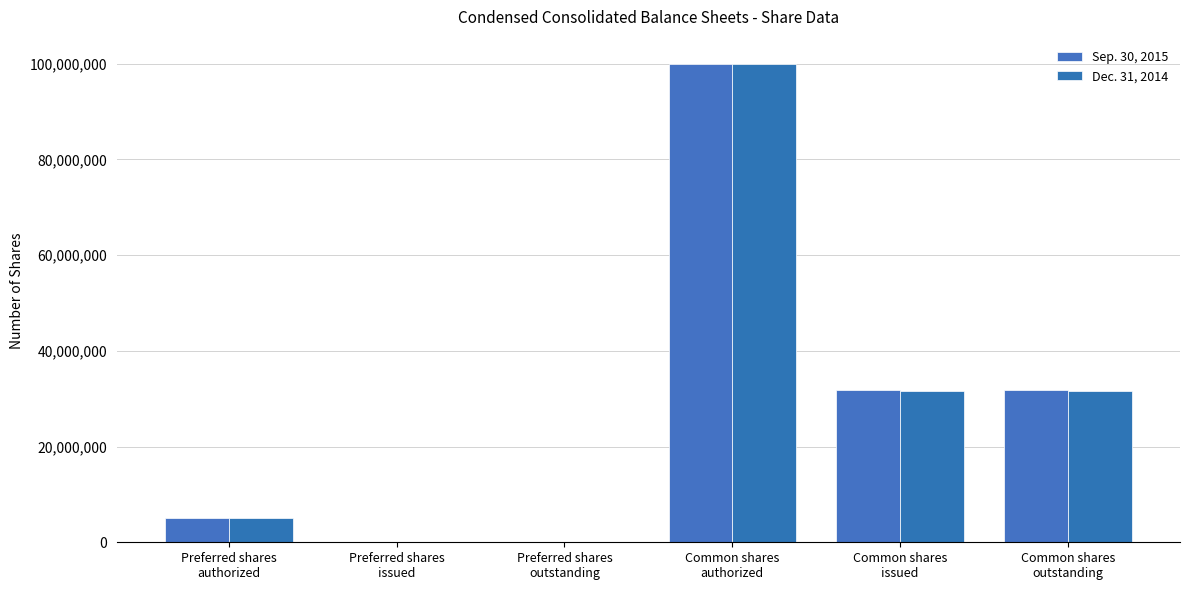

Reading left to right, extract all data points from this chart.

Sep. 30, 2015: 5000000	0	0	100000000	31848857	31848857
Dec. 31, 2014: 5000000	0	0	100000000	31499303	31499303